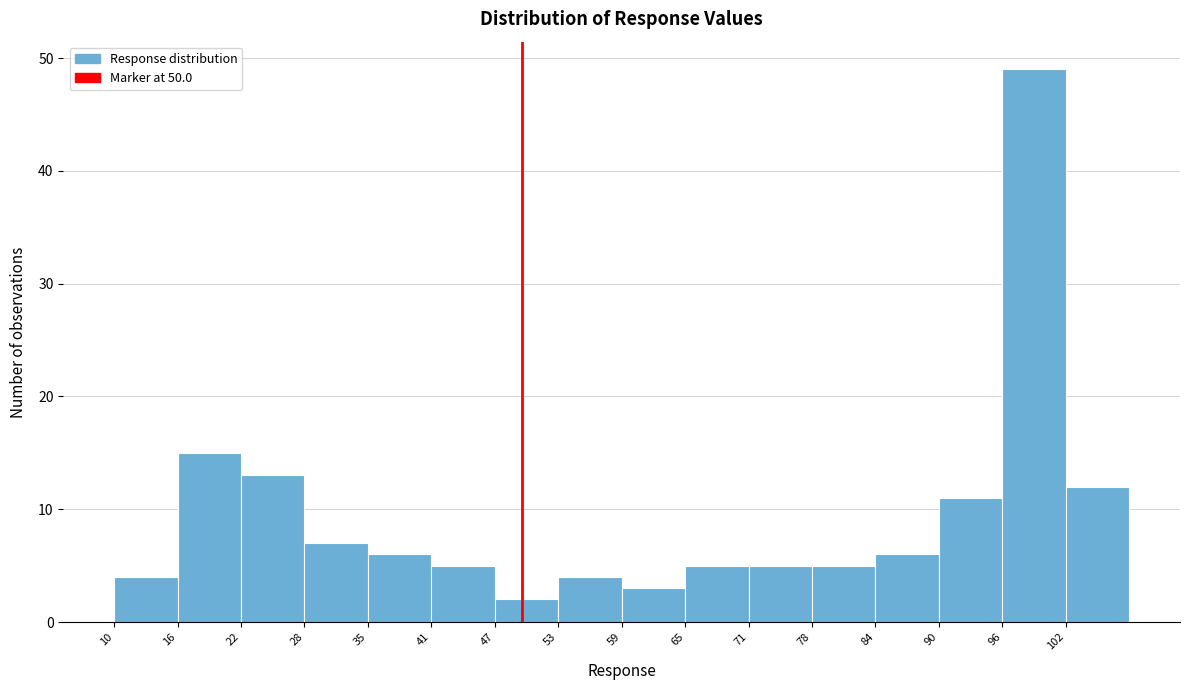

Over which range of the x-axis is the bar tallest?

97 to 103